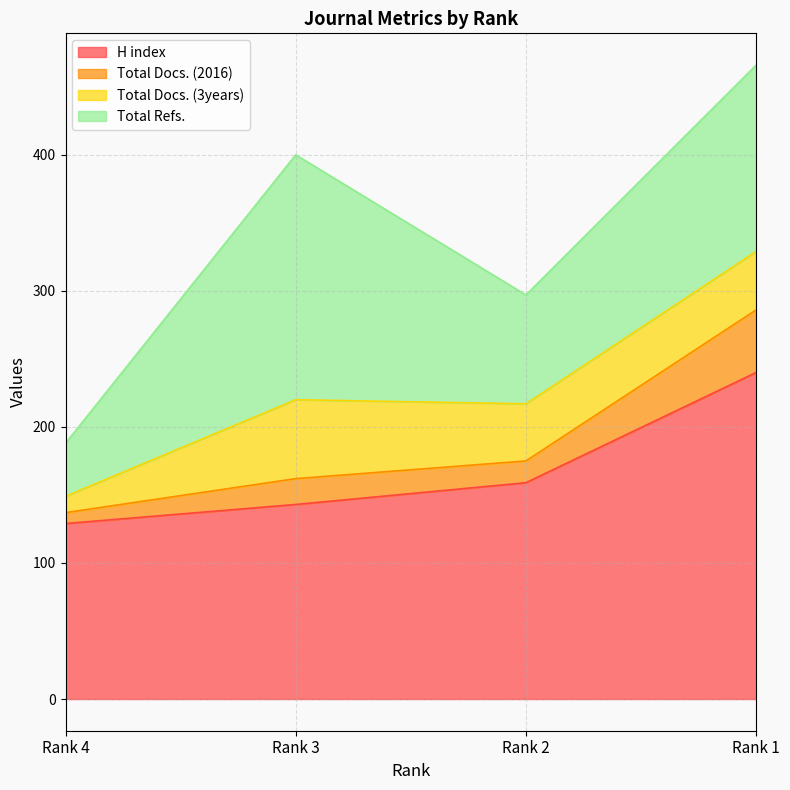

What is the value of the Total Docs. (2016) point at the 1st from the left?

137